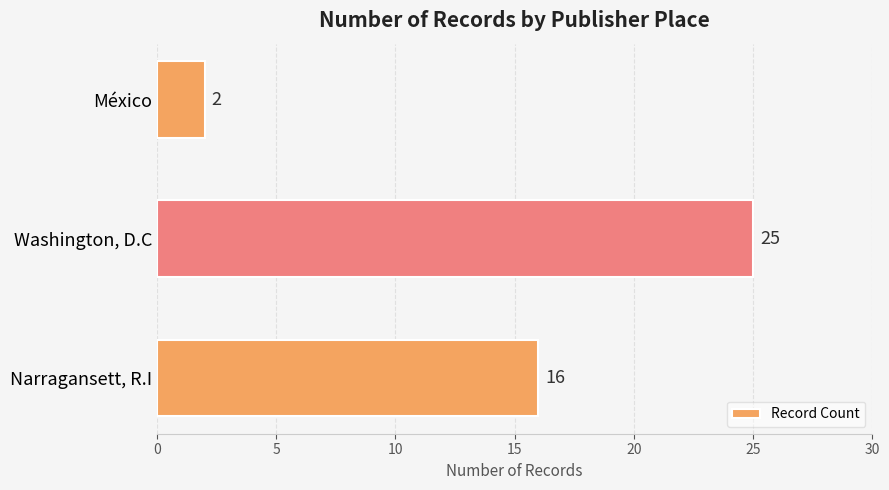

True or false: the data shows 2 at México.

True